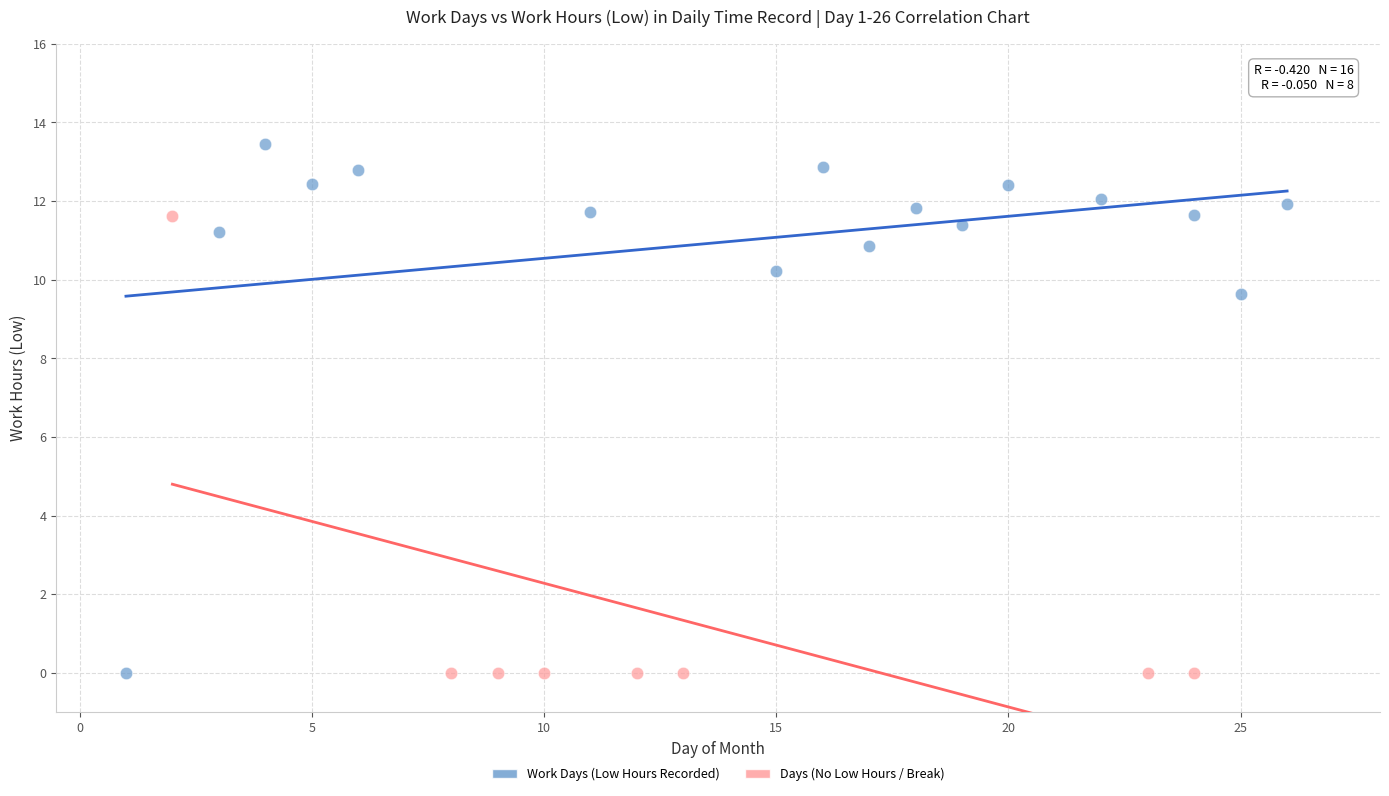

What are all the series names shown in the legend?

Work Days (Low Hours Recorded), Days (No Low Hours / Break)